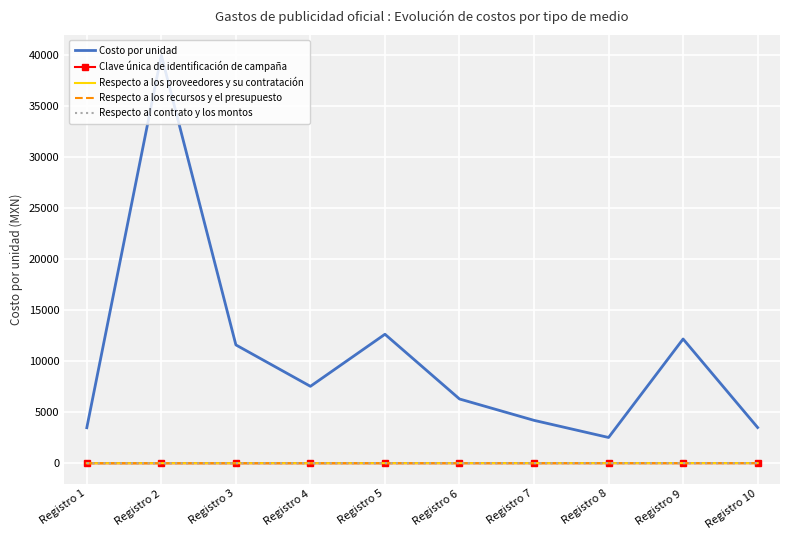

What is the difference between the Clave única de identificación de campaña values at Registro 5 and Registro 9?

4